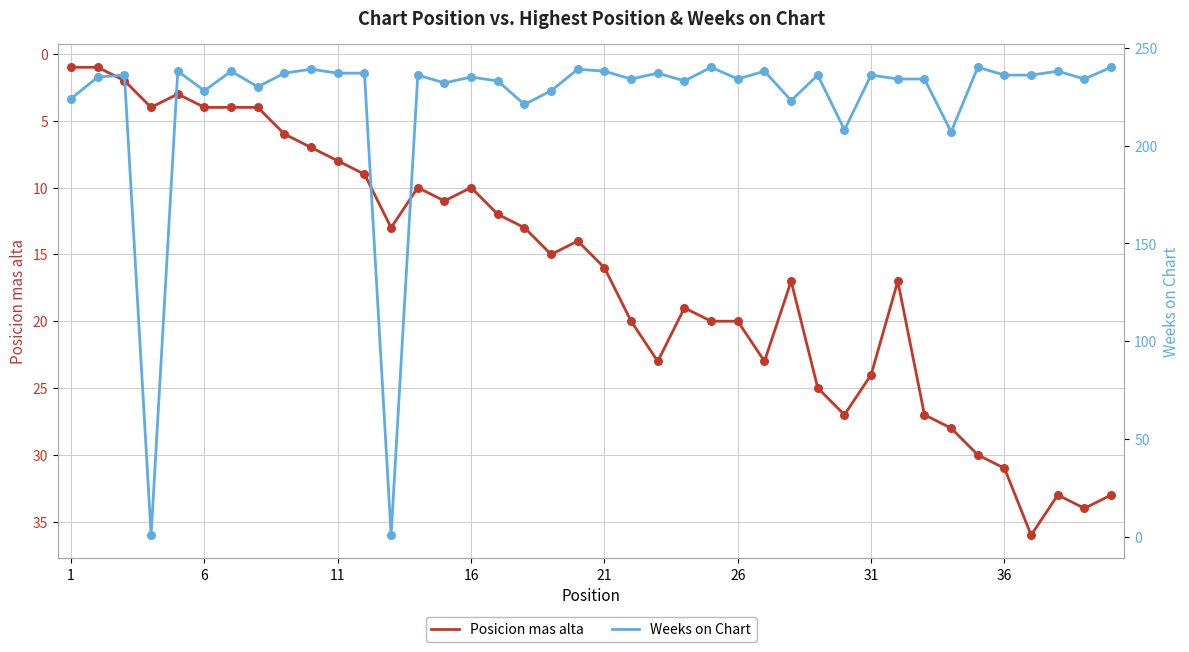

At how many categories does at least one series exceed 25?

38